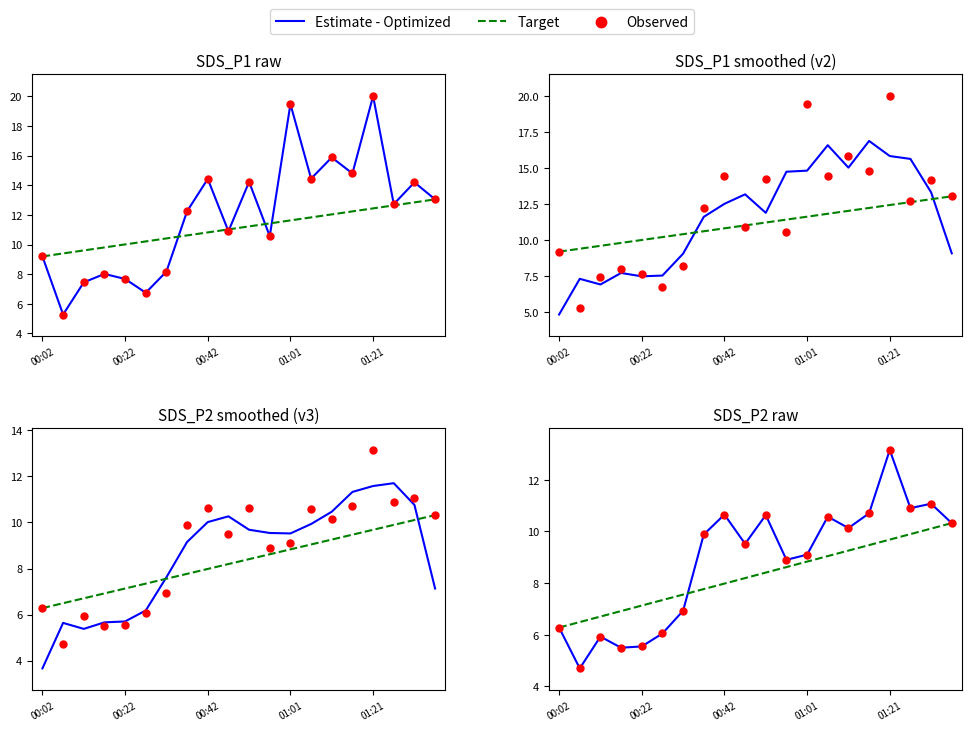

At how many categories does at least one series exceed 8?

13